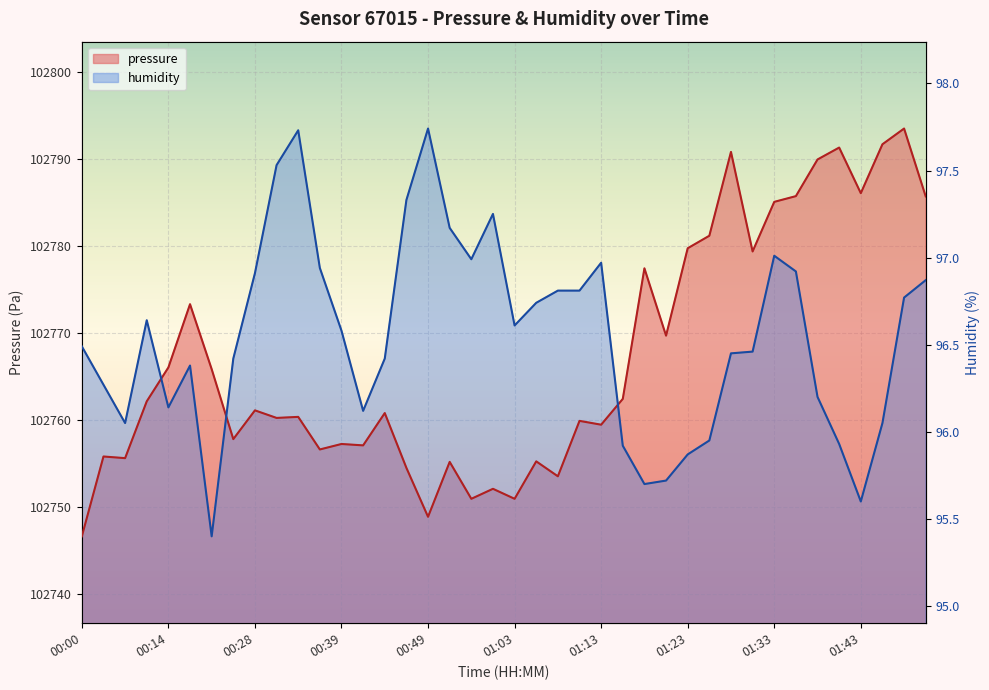

Which category has the highest value across all series?

01:48